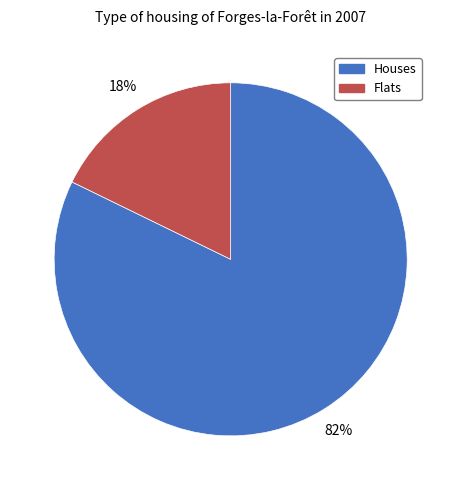

Rank the categories by value from highest to lowest.

Houses, Flats